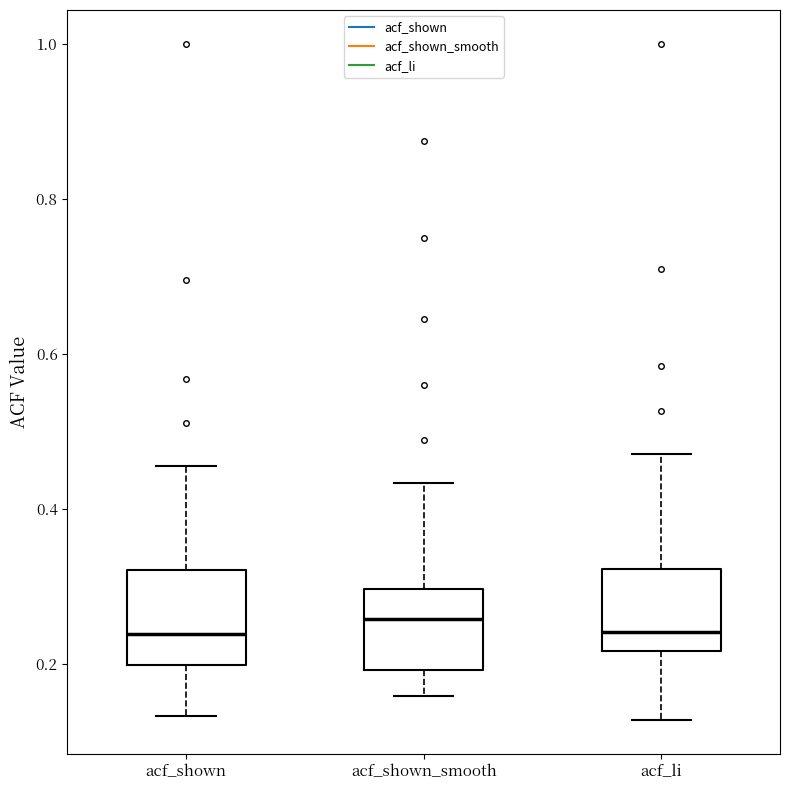

Reading left to right, read every box against the y-axis: the position of its median line, the range the box covers, and the ends of its whiskers. The values are not printed on the chart, so give them approximately, as read against the axis.

acf_shown: median 0.24, box 0.20 to 0.32, whiskers 0.14 to 0.46
acf_shown_smooth: median 0.26, box 0.20 to 0.30, whiskers 0.16 to 0.44
acf_li: median 0.24, box 0.22 to 0.32, whiskers 0.12 to 0.48